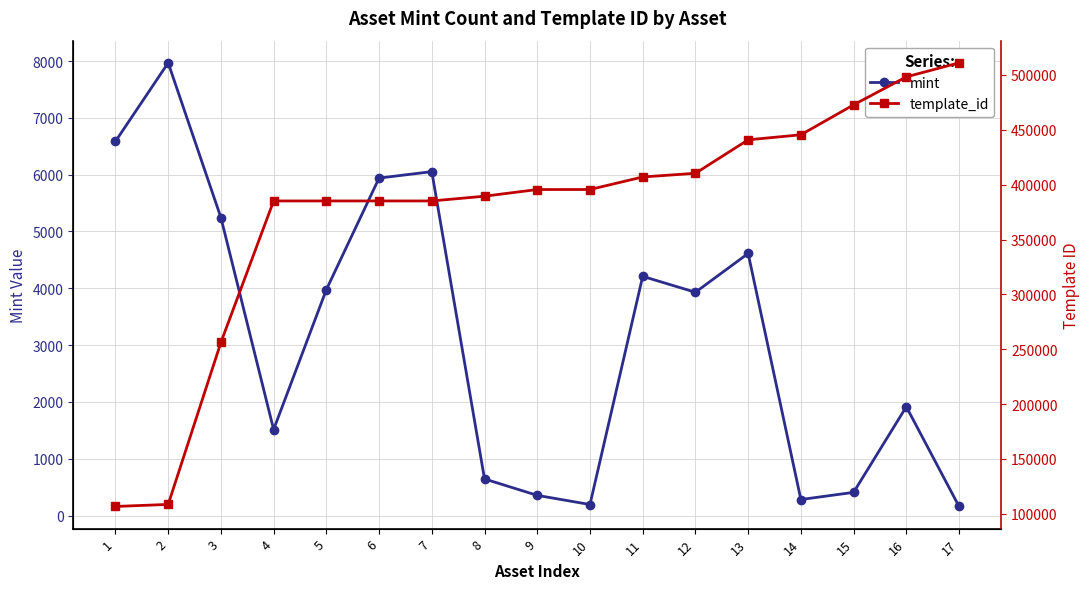

Which category has the lowest value in the template_id series?

1